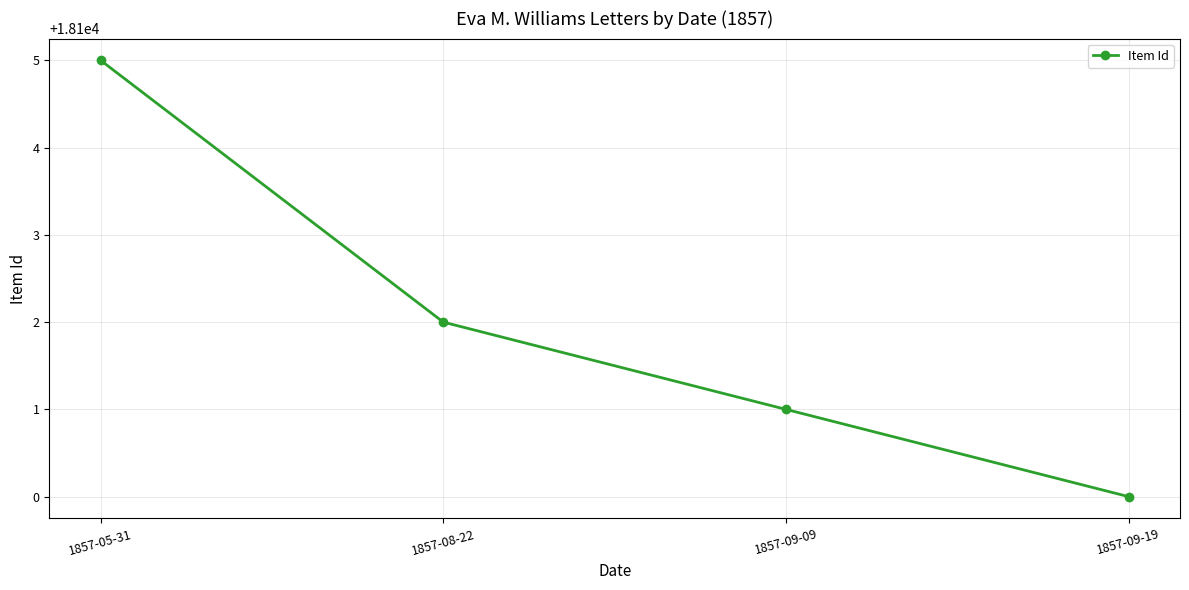

What is the average value?

18102